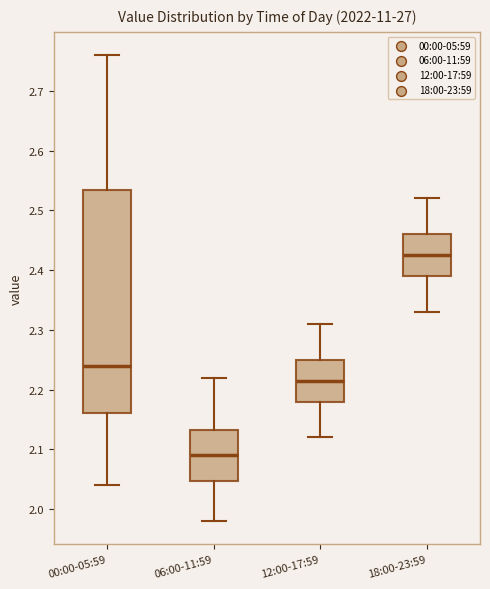

Reading left to right, transcribe this box plot: for each box, give where its median line is, the range the box spans, and where its two whiskers end, as read against the y-axis. The values are not printed on the chart, so give them approximately, as read against the axis.

00:00-05:59: median 2.24, box 2.16 to 2.54, whiskers 2.04 to 2.76
06:00-11:59: median 2.09, box 2.05 to 2.13, whiskers 1.98 to 2.22
12:00-17:59: median 2.22, box 2.18 to 2.25, whiskers 2.12 to 2.31
18:00-23:59: median 2.43, box 2.39 to 2.46, whiskers 2.33 to 2.52